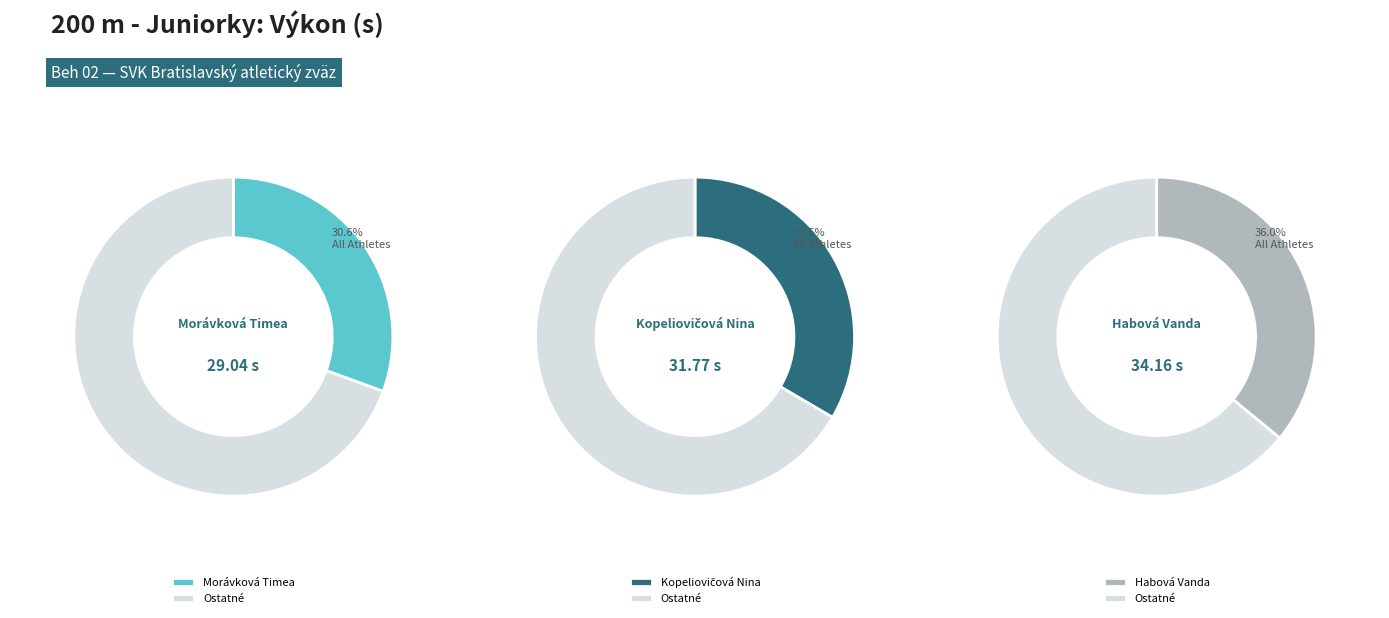

What percentage is the Habová Vanda slice, to the nearest percent?

36%